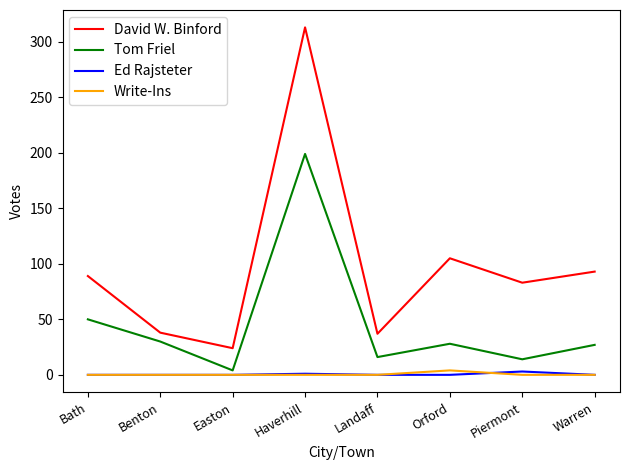

Is it true that David W. Binford equals 24 at Easton?

True